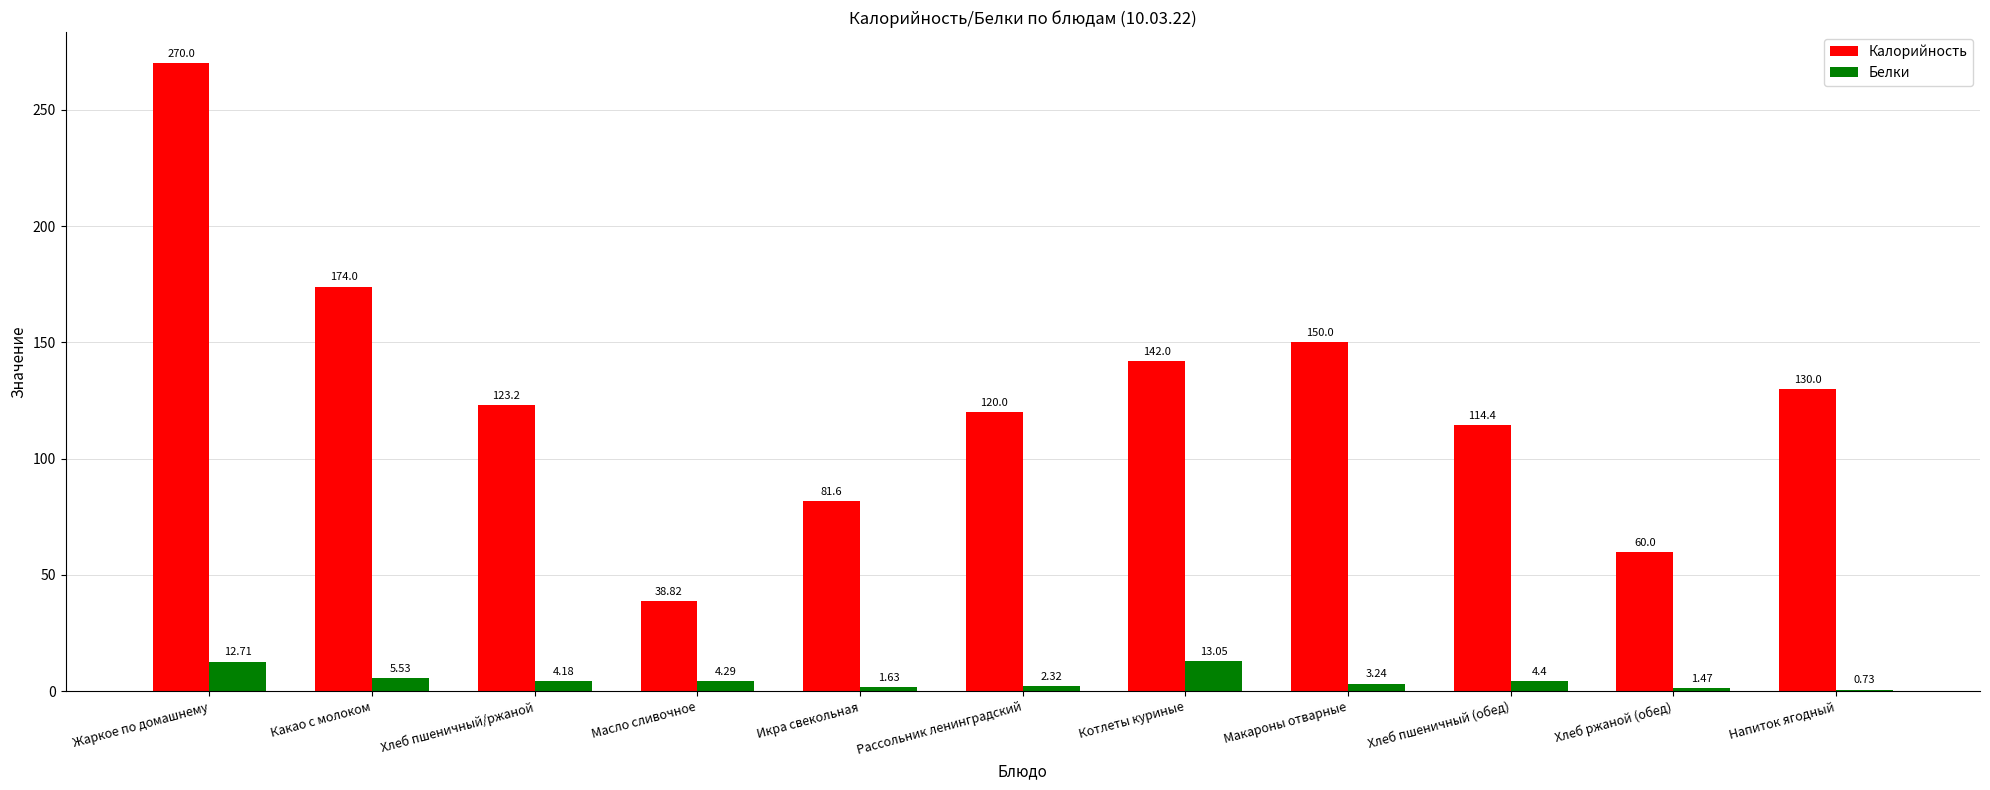

What is the total value across all series at Хлеб пшеничный (обед)?

118.8